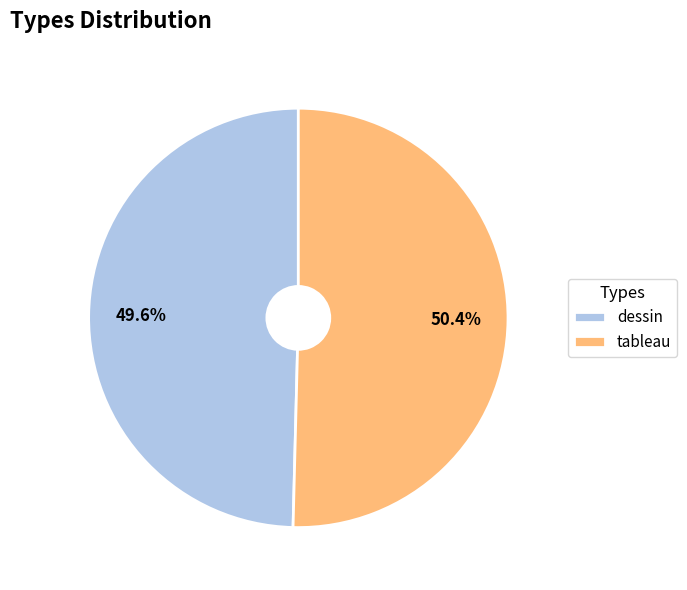

Which category accounts for the majority?

tableau